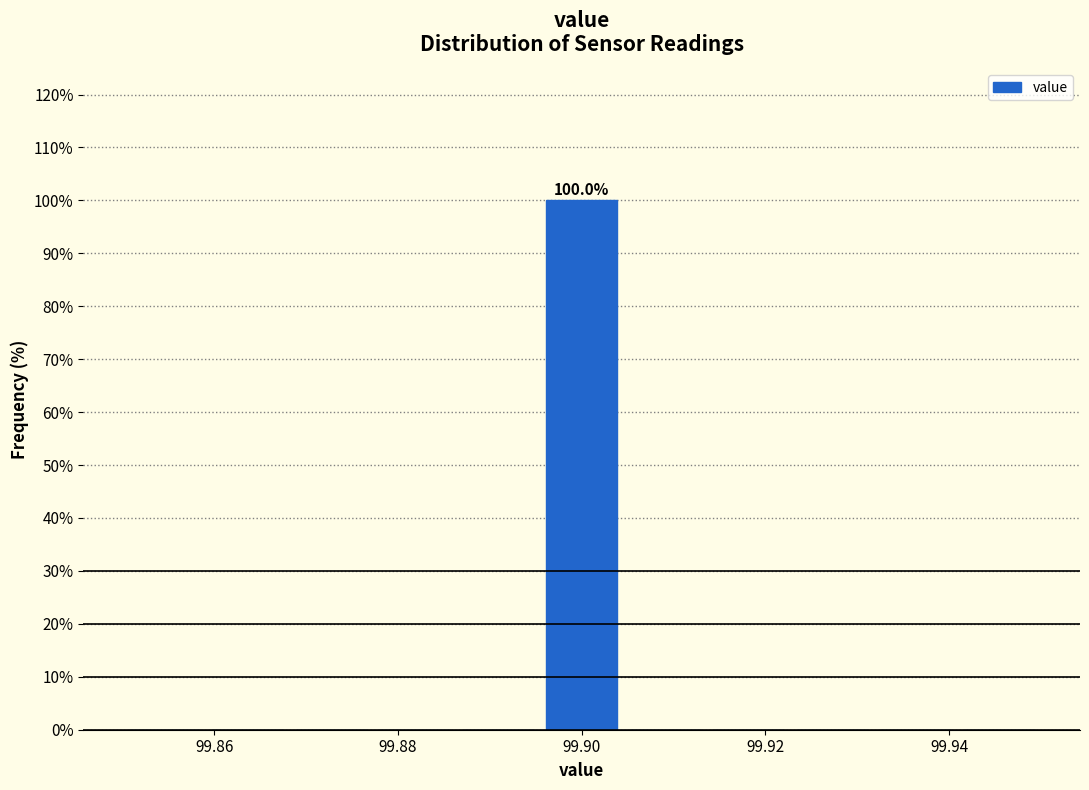

Which range on the x-axis has the tallest bar?

99.896 to 99.904